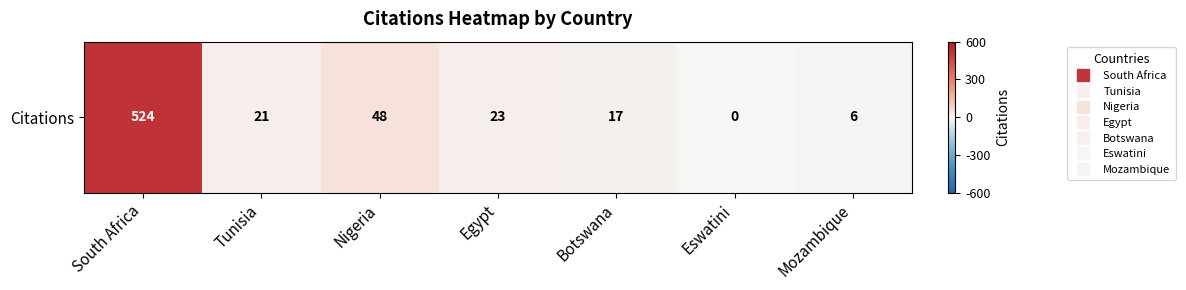

How many values exceed 21?

3